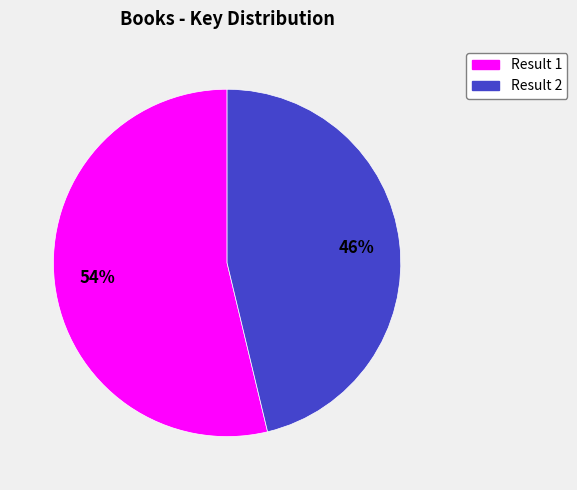

Count the number of slices in the pie.

2